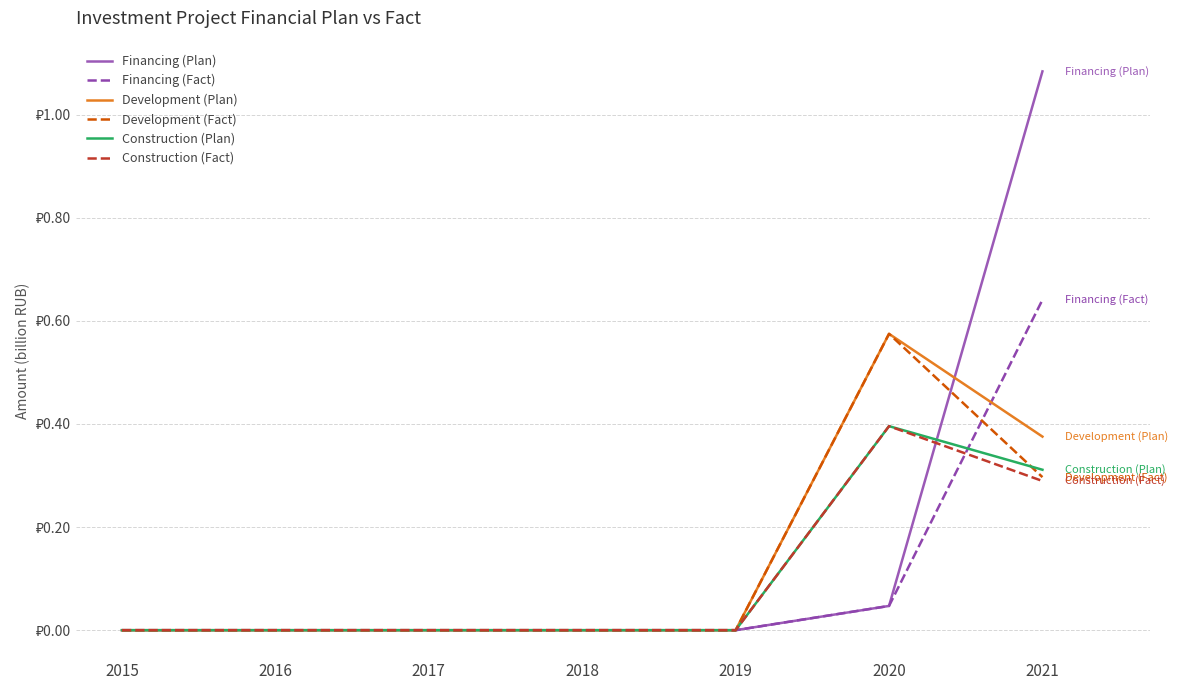

Does the chart have visible grid lines?

Yes